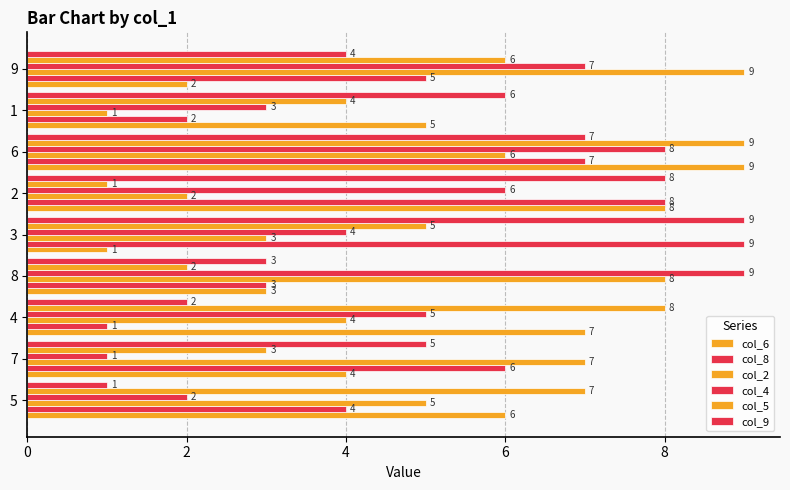

What is the difference between the maximum and minimum values in the col_6 series?

8